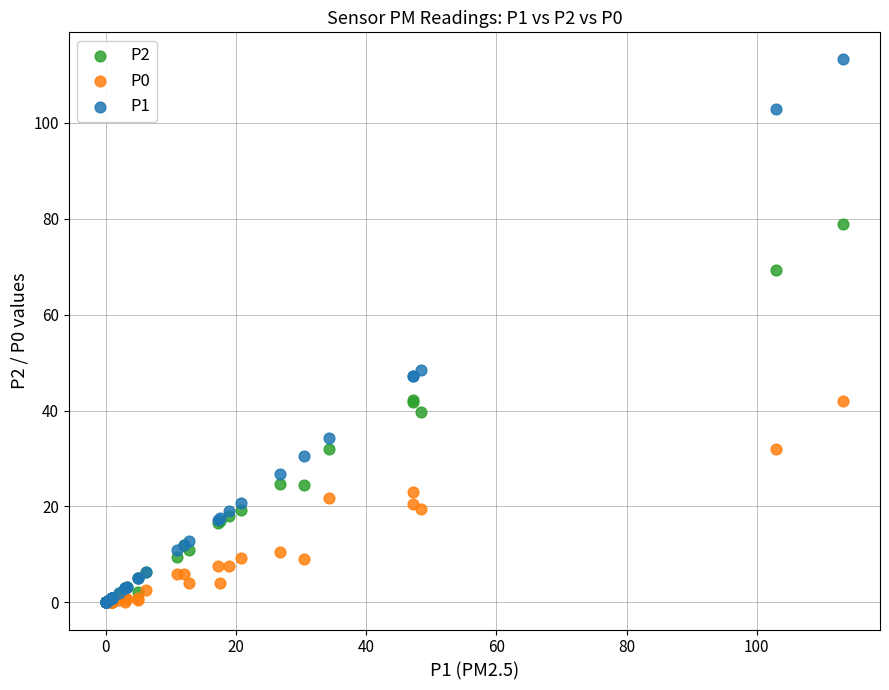

Across all series, what Y value is closest to 56?

48.5